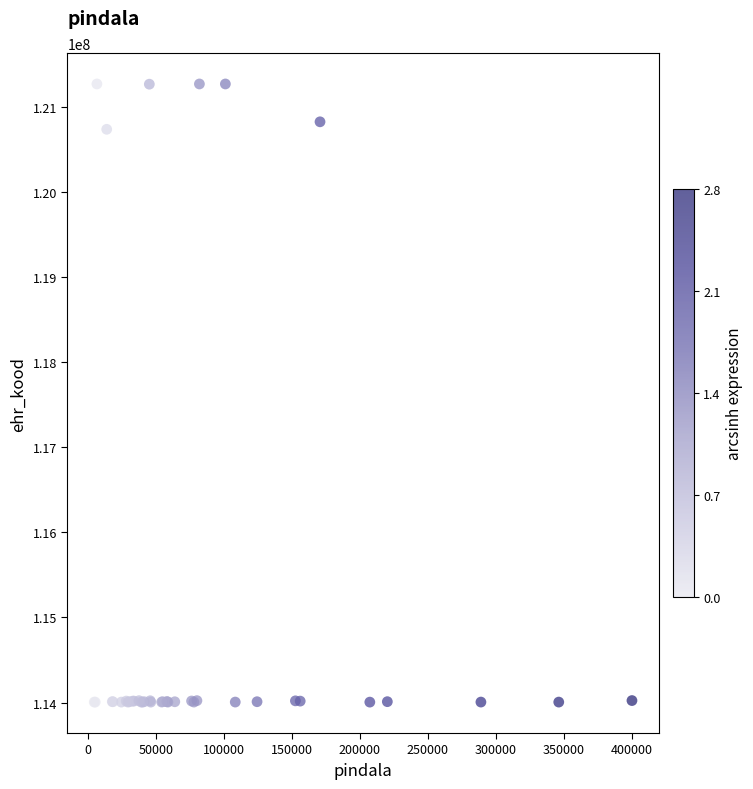

What Y value in the scatter plot is closest to 117638082?

120738387